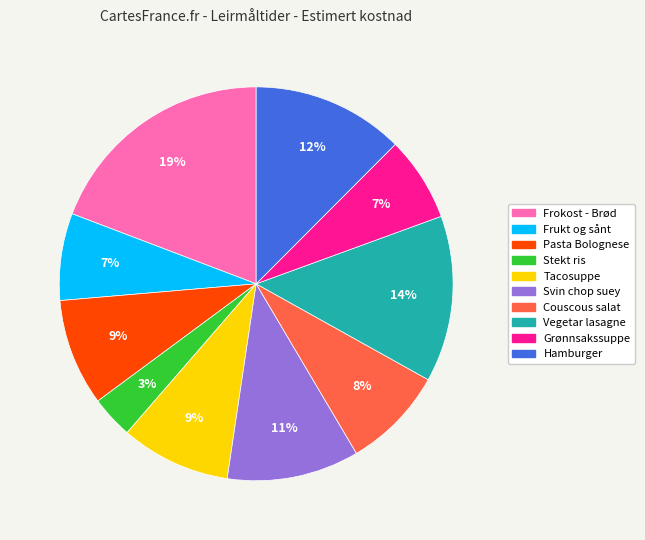

Approximately how many times larger is the value at Frukt og sånt compared to Couscous salat?

0.9